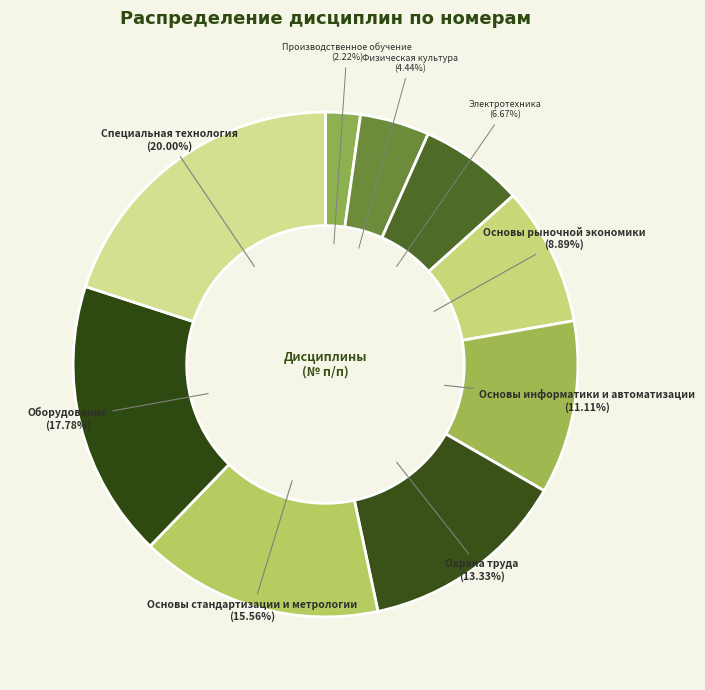

Is there any slice that represents more than half of the pie?

No